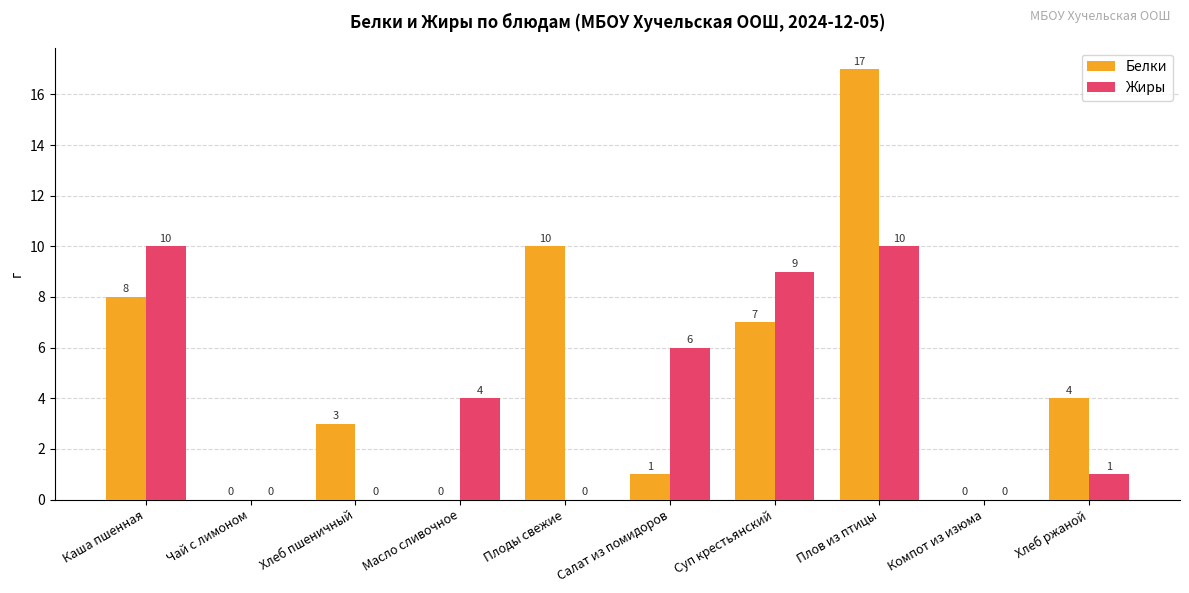

At which label is Жиры closest to 5?

Масло сливочное